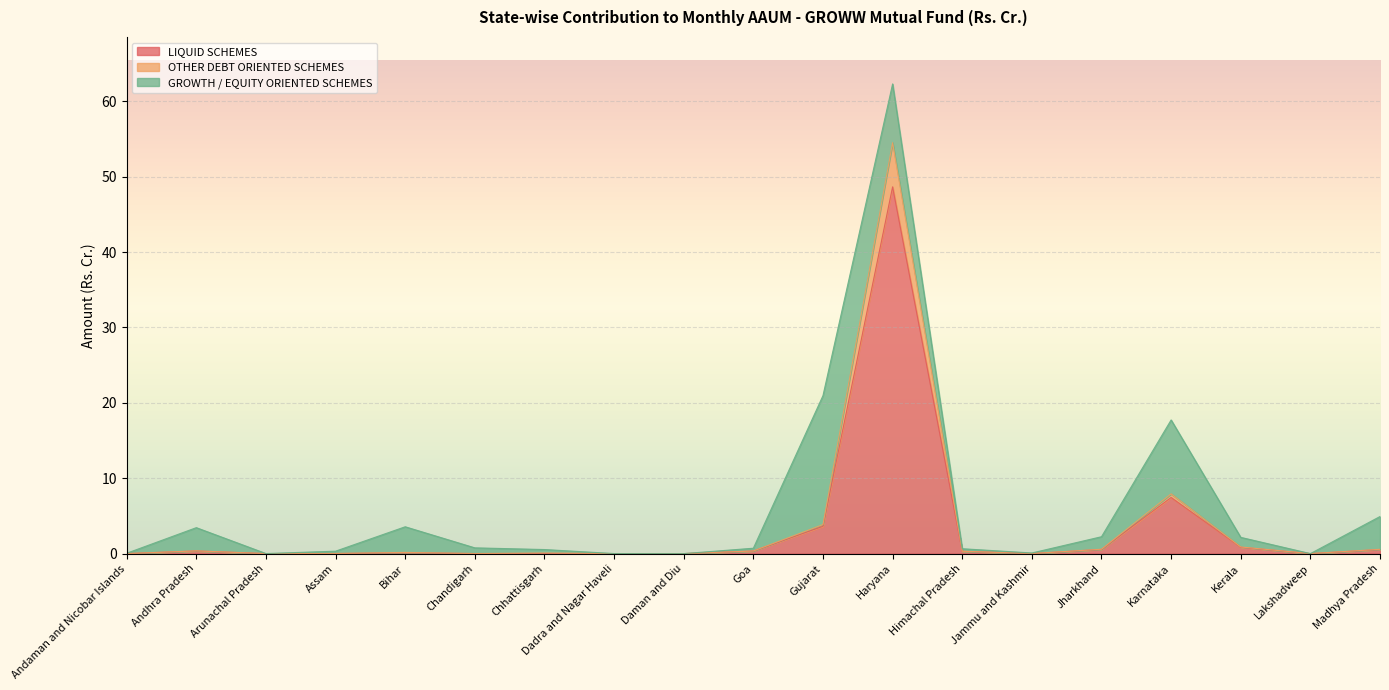

At which label is LIQUID SCHEMES closest to 24?

Karnataka